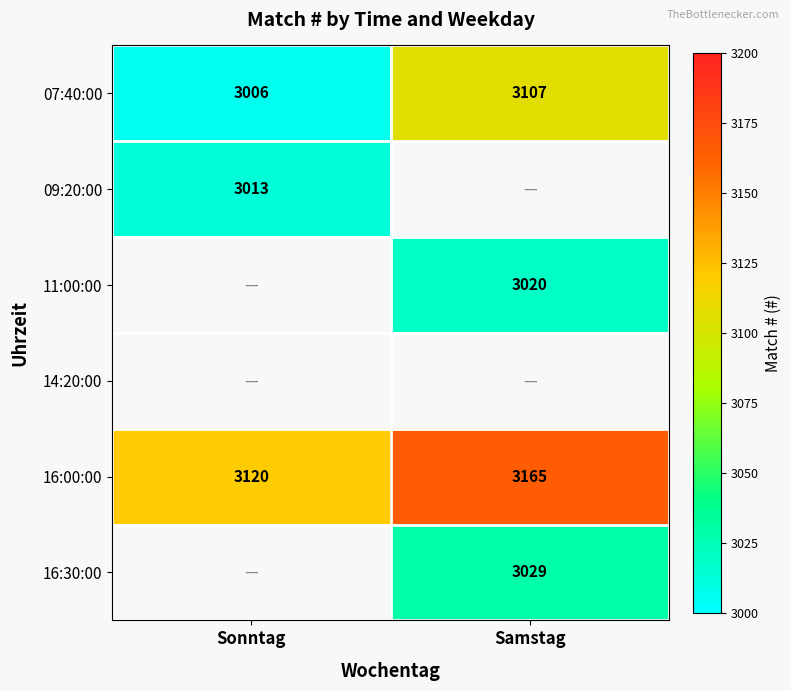

True or false: 16:00:00 has a value of 5395 at Samstag.

False